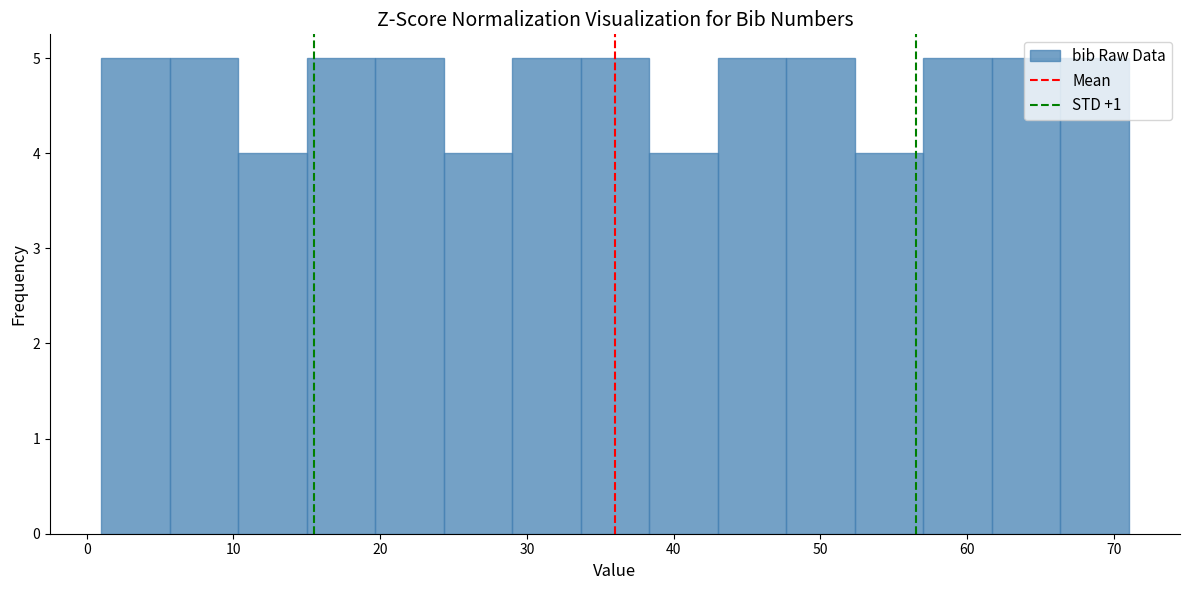

What is the height of the bar covering 62 to 66 on the x-axis? Neither the bar edges nor the heights are printed on the chart, so give them approximately, as read against the axes.

5